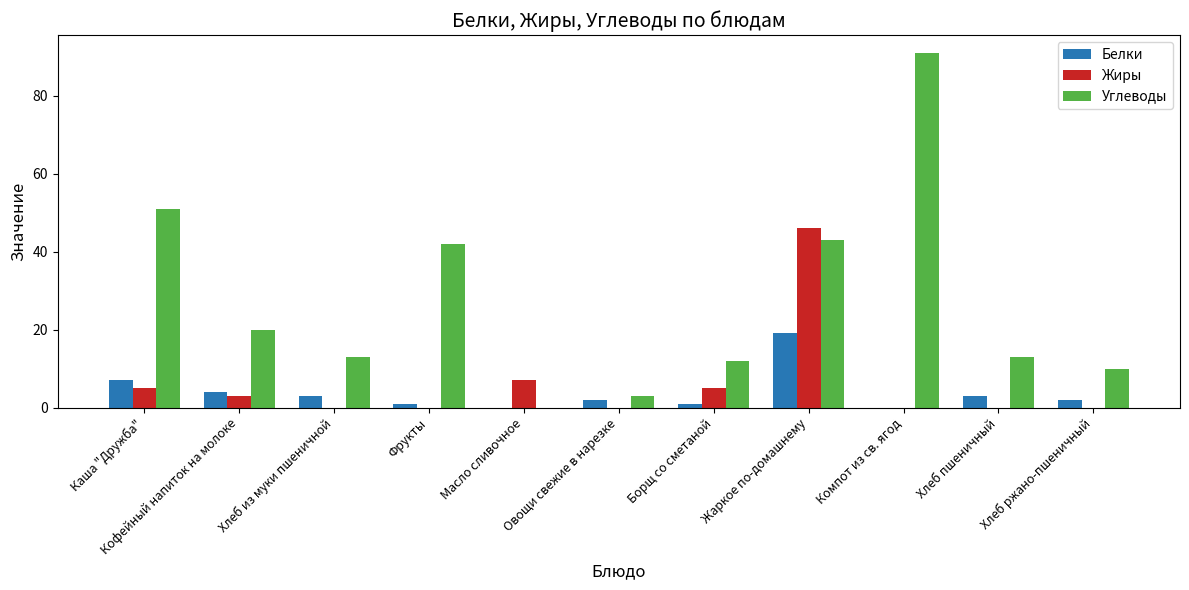

What is the highest value of the Белки series?

19